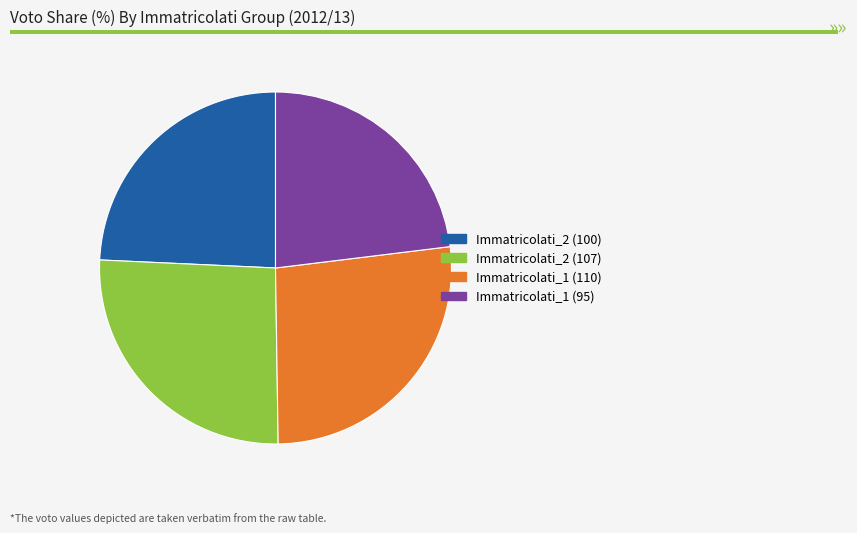

What is the smallest slice in the pie chart?

Immatricolati_1 (95)